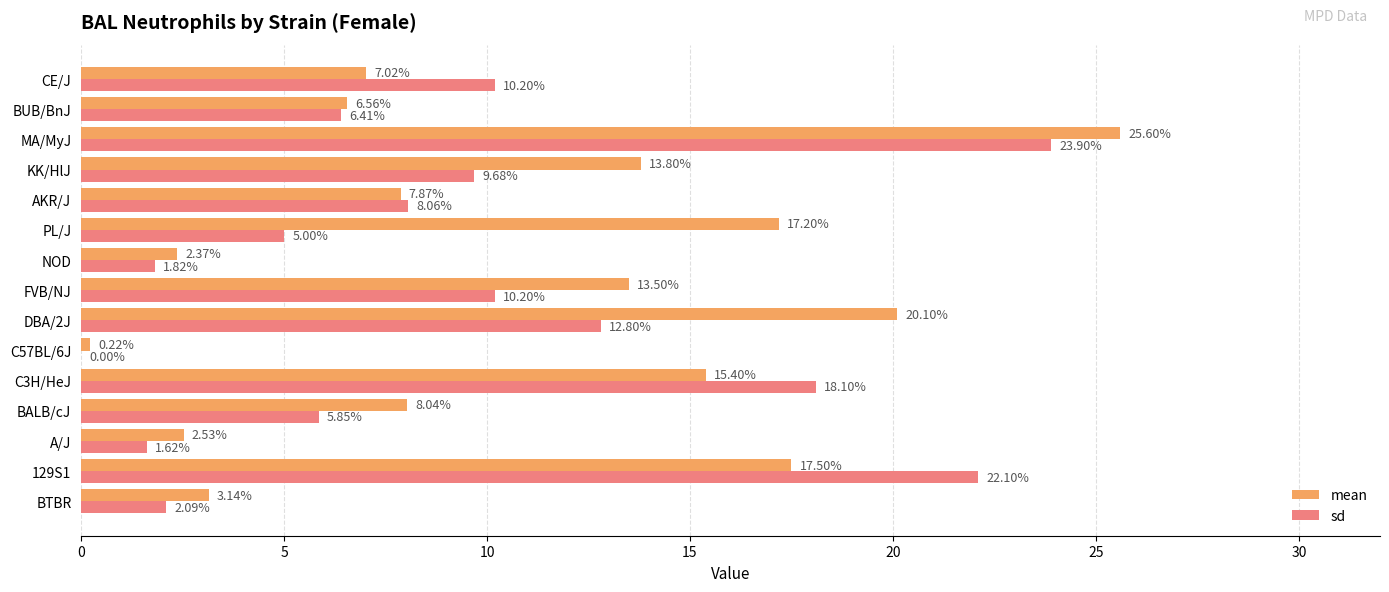

Which series changed the most between PL/J and BUB/BnJ?

mean